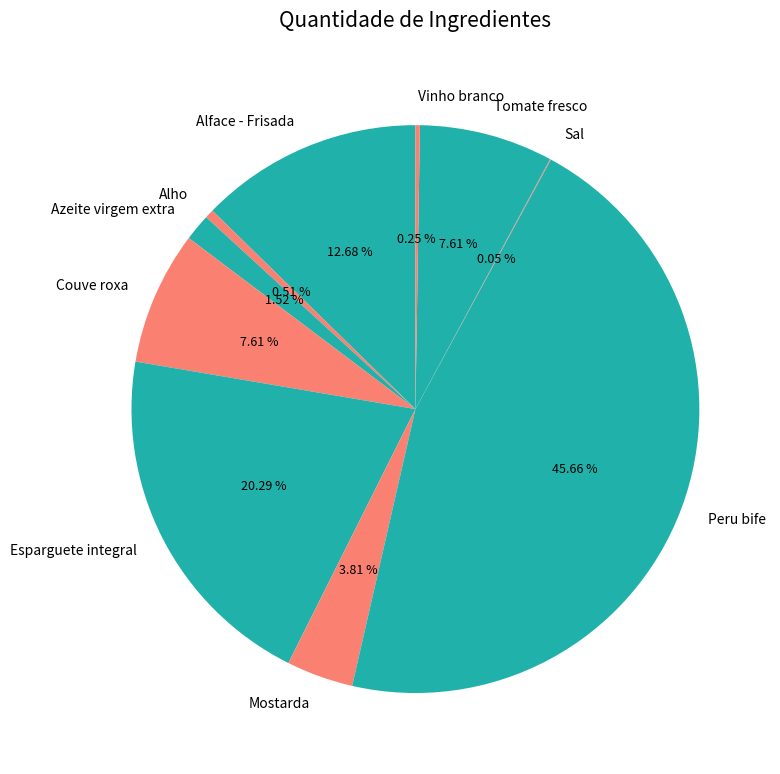

Is Tomate fresco the majority of the pie?

No